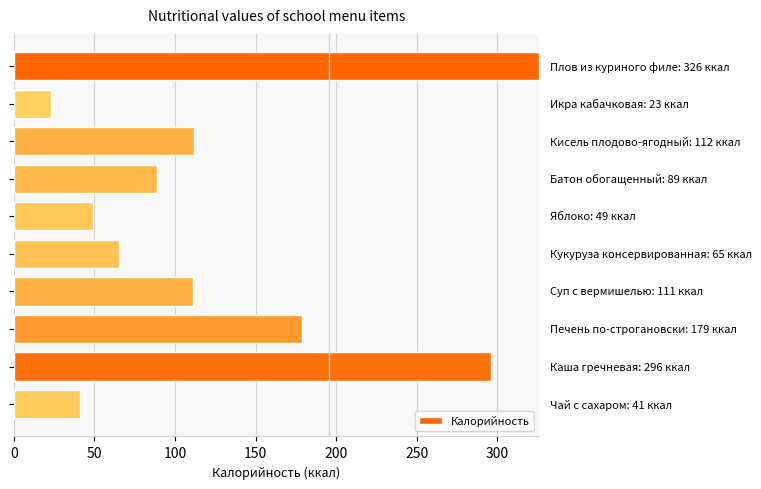

What is the difference between the second highest and second lowest values?

255